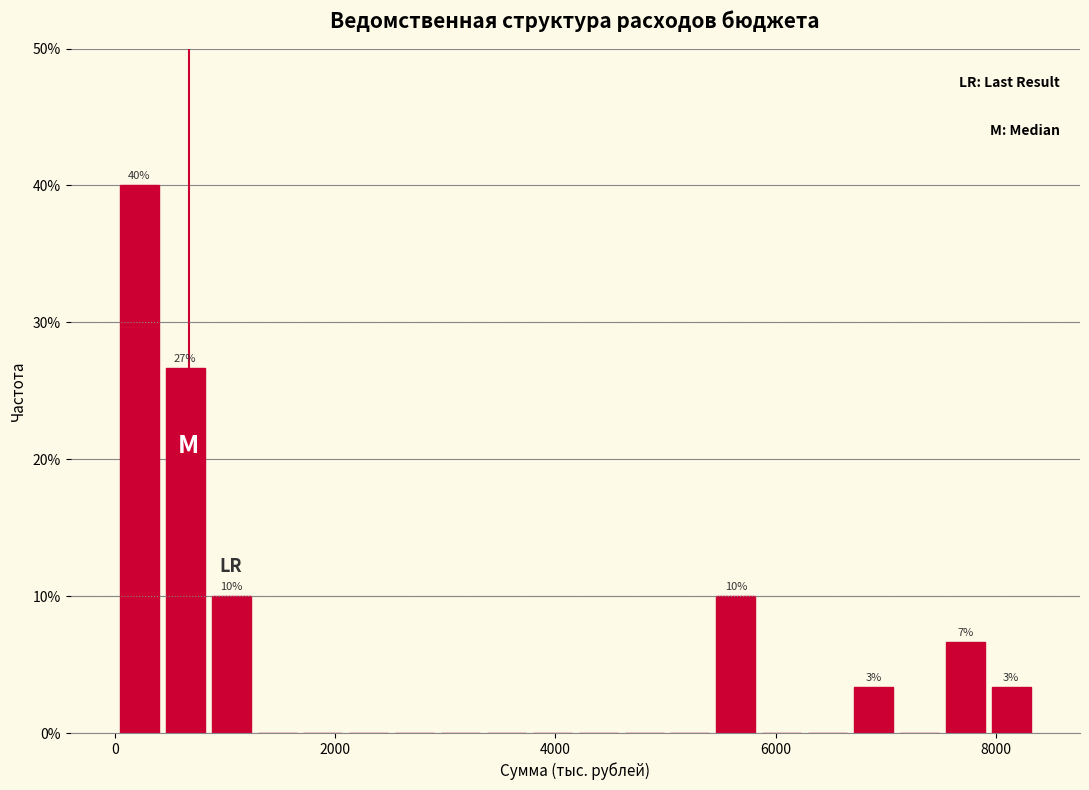

Around what value on the x-axis is the tallest bar? Give the approximate position of its centre, as read against the axis.

200